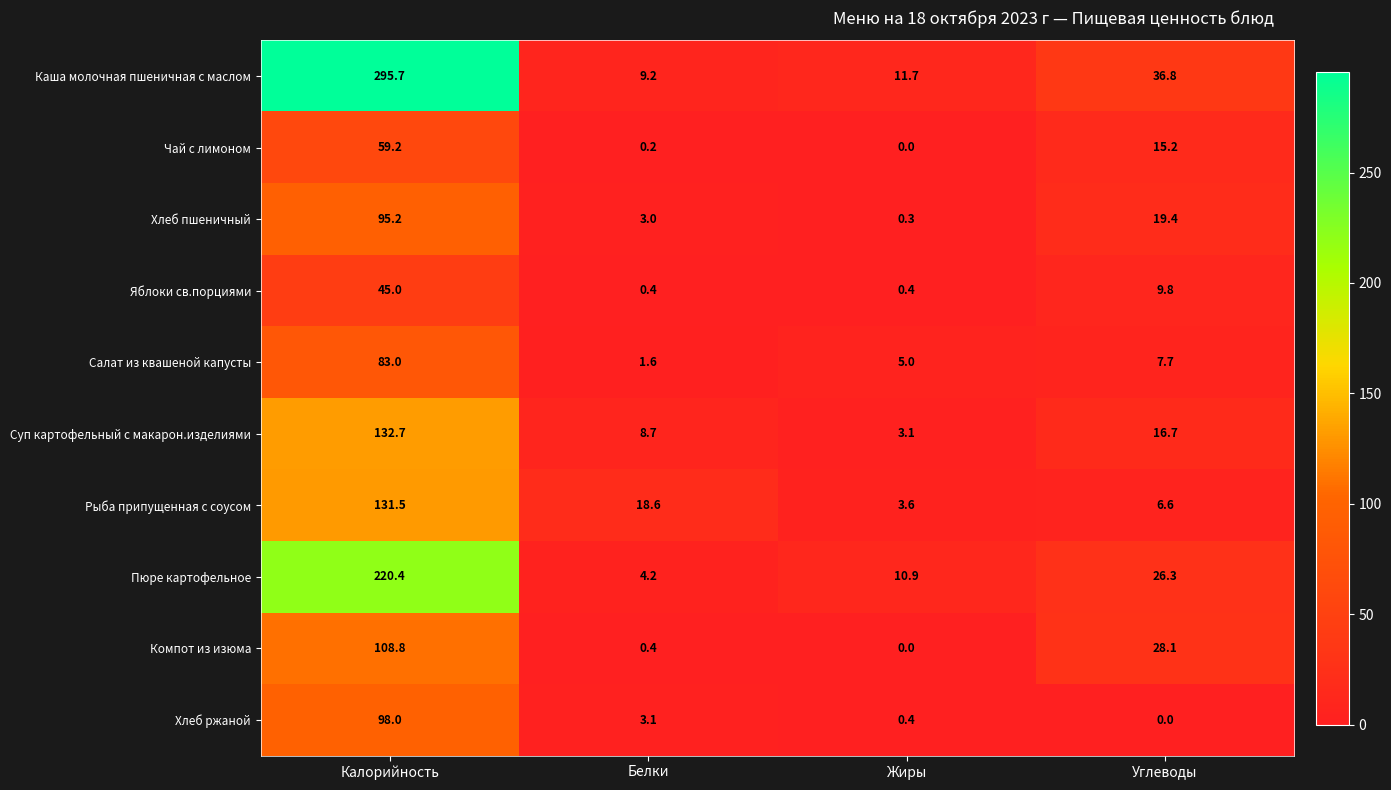

What is the average value of the Хлеб ржаной series?

25.4